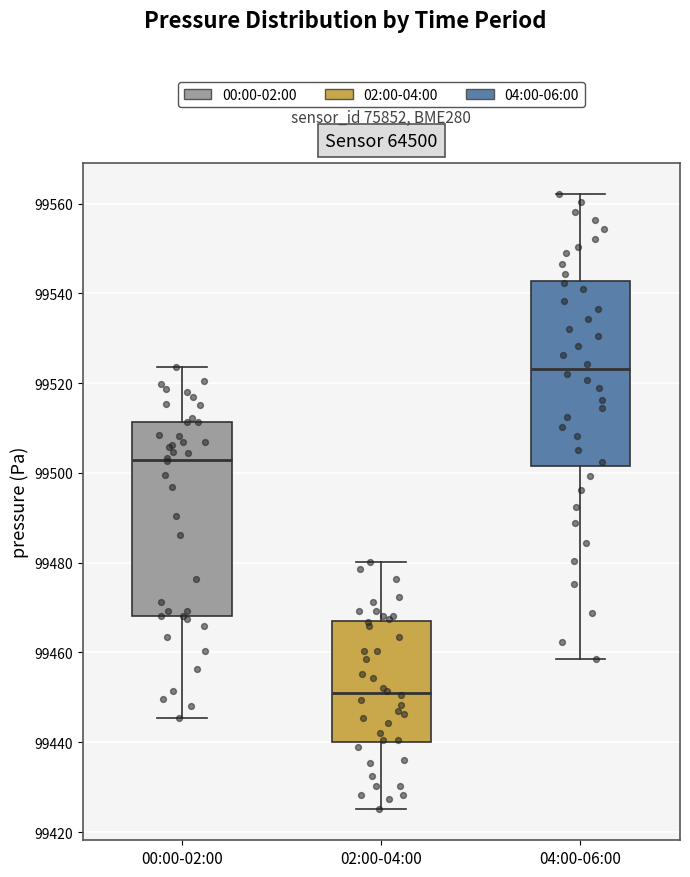

Reading left to right, transcribe this box plot: for each box, give where its median line is, the range the box spans, and where its two whiskers end, as read against the y-axis. The values are not printed on the chart, so give them approximately, as read against the axis.

00:00-02:00: median 99502, box 99468 to 99512, whiskers 99446 to 99524
02:00-04:00: median 99450, box 99440 to 99468, whiskers 99426 to 99480
04:00-06:00: median 99524, box 99502 to 99542, whiskers 99458 to 99562